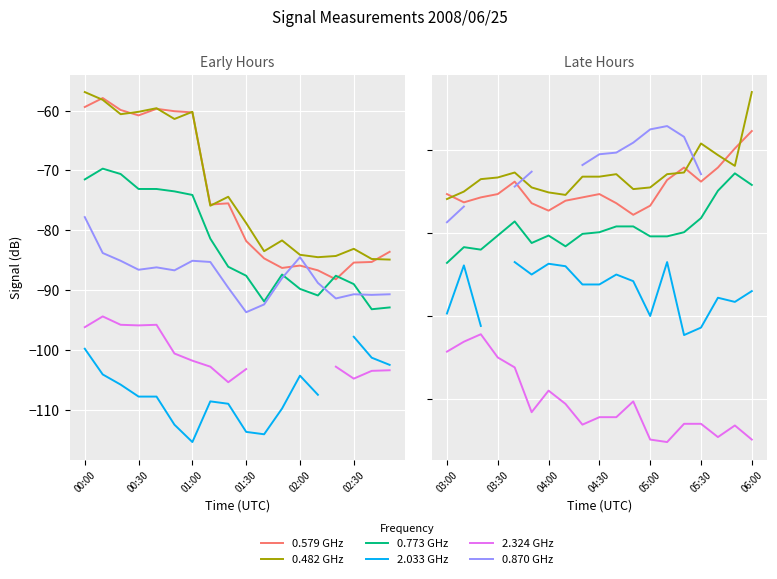

The value of 0.870 GHz at 02:00 is -84.4. True or false?

True